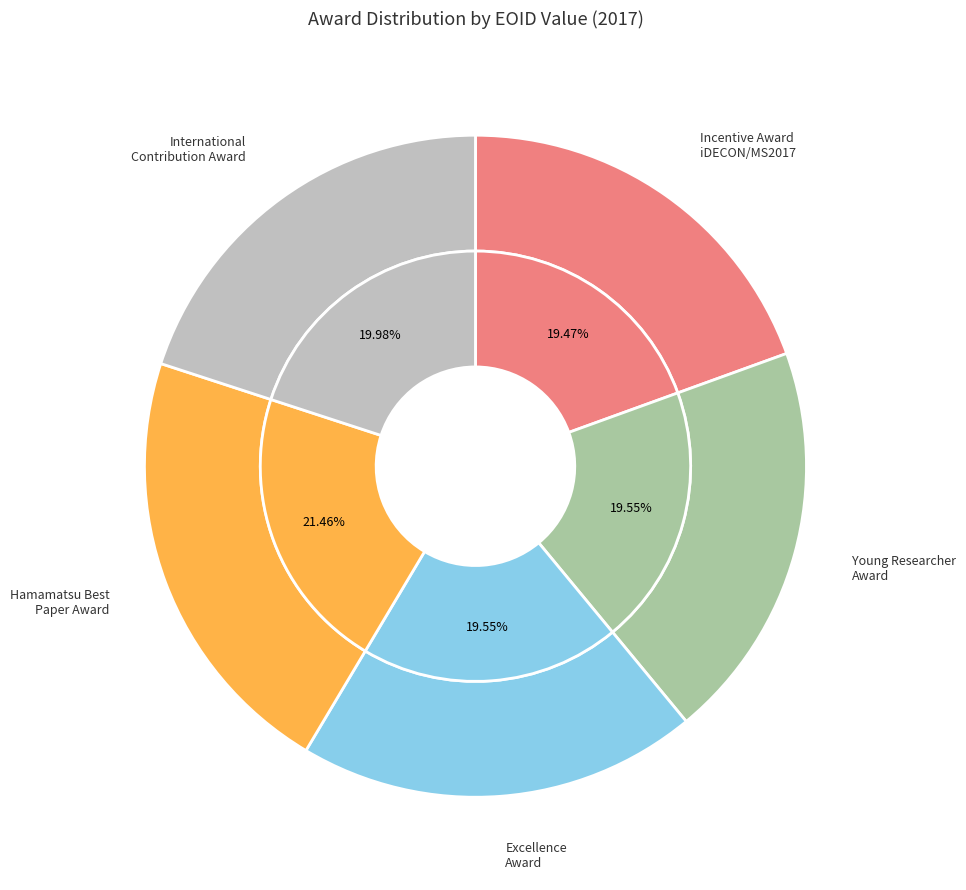

Is it true that 334842 is 20% of the pie?

True